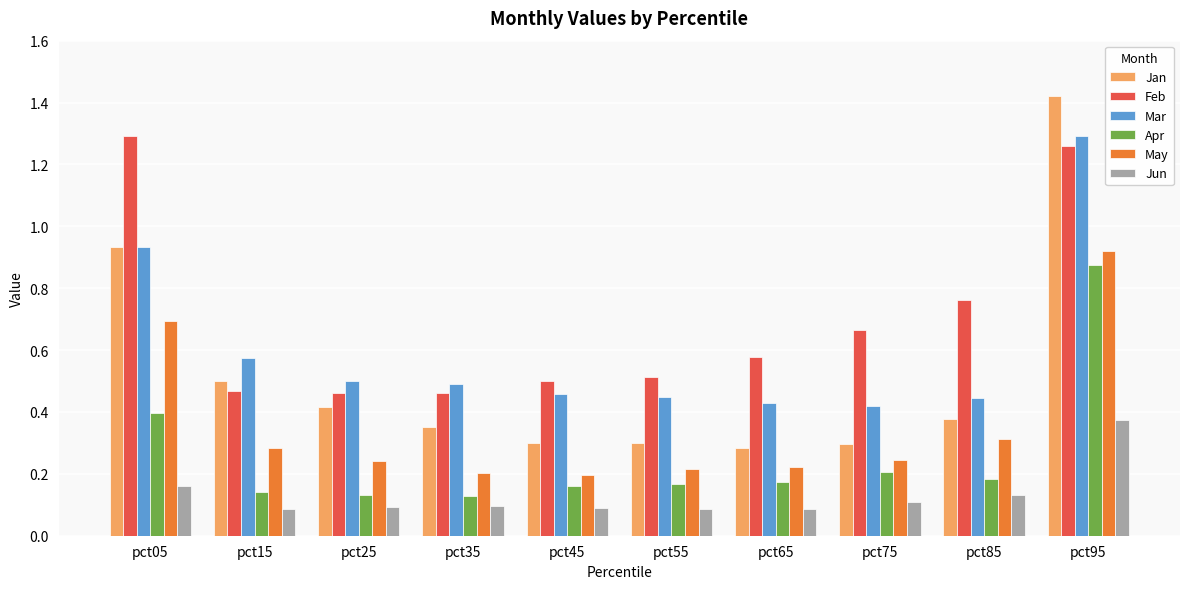

Between pct05 and pct65, which series saw the biggest shift?

Feb